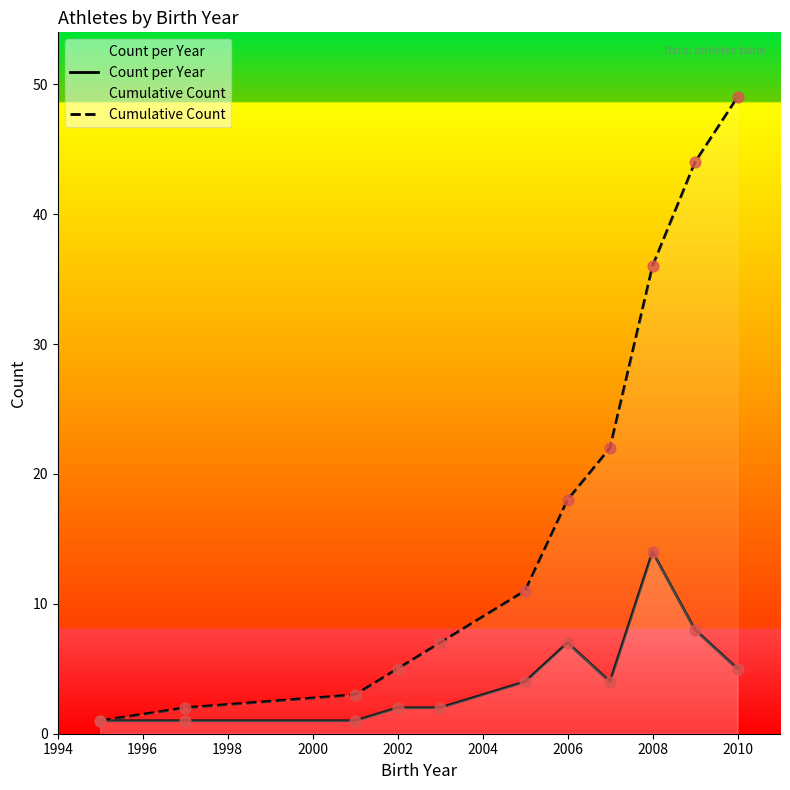

At which category is the sum across all series the highest?

2010